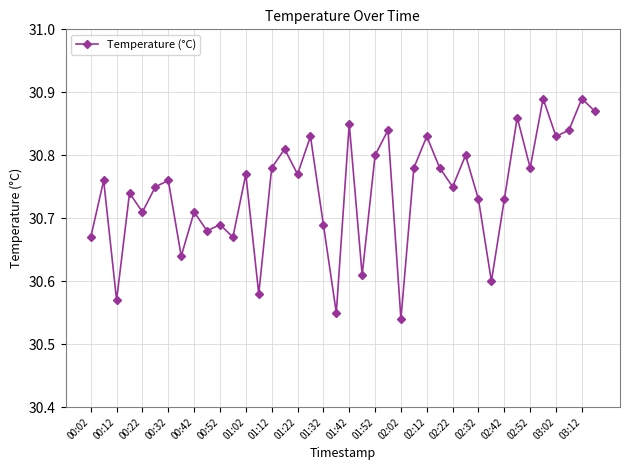

Count the values in the range 30 to 31.

40